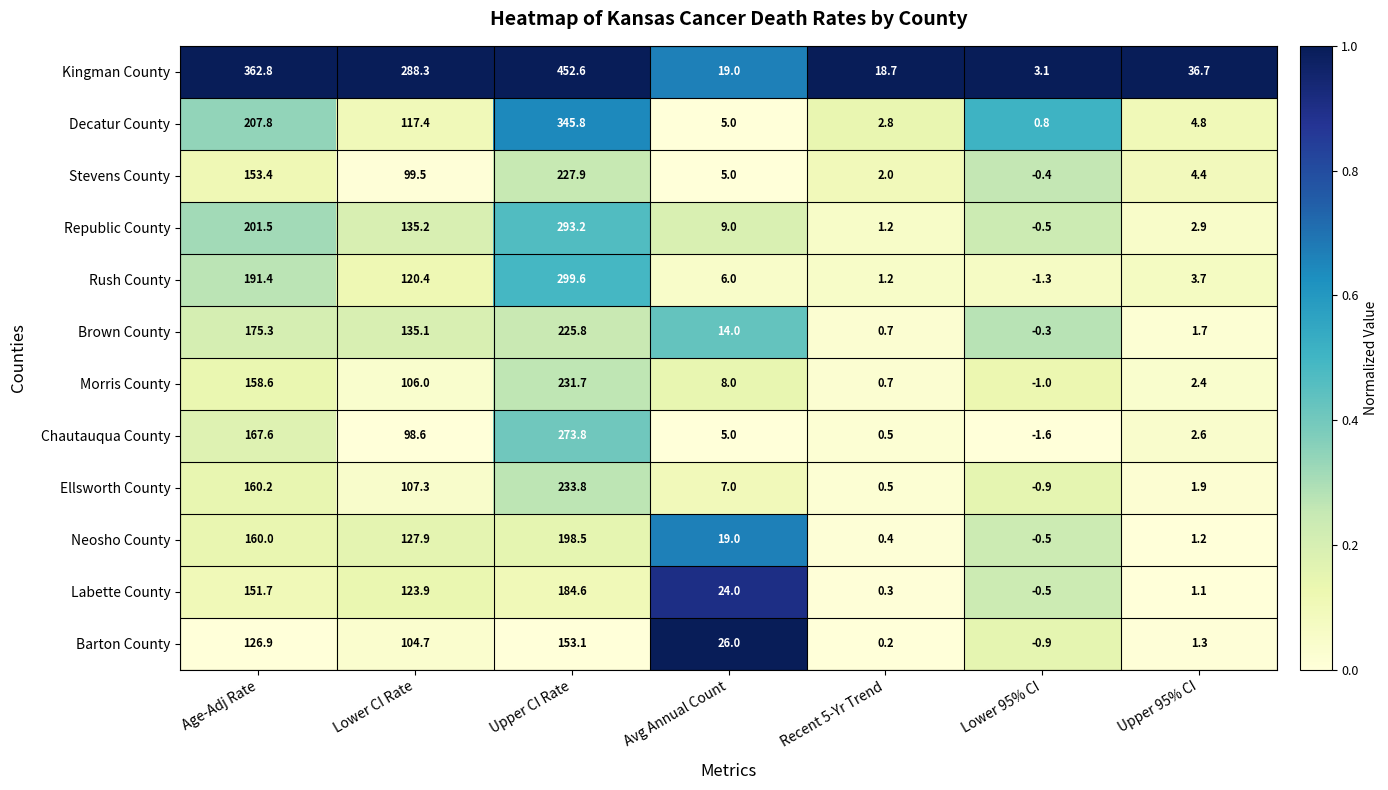

At which category does the chart reach its minimum across all series?

Lower 95% CI